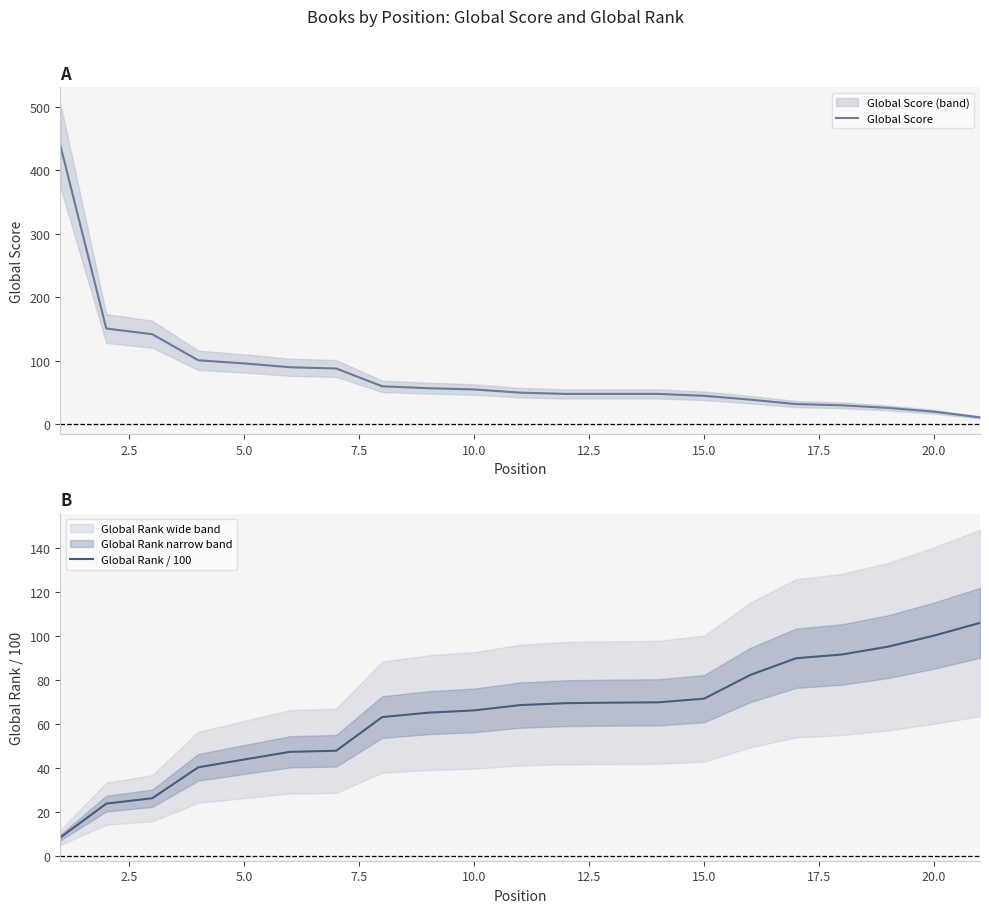

Is it true that Global Score equals 20 at 20.0?

True